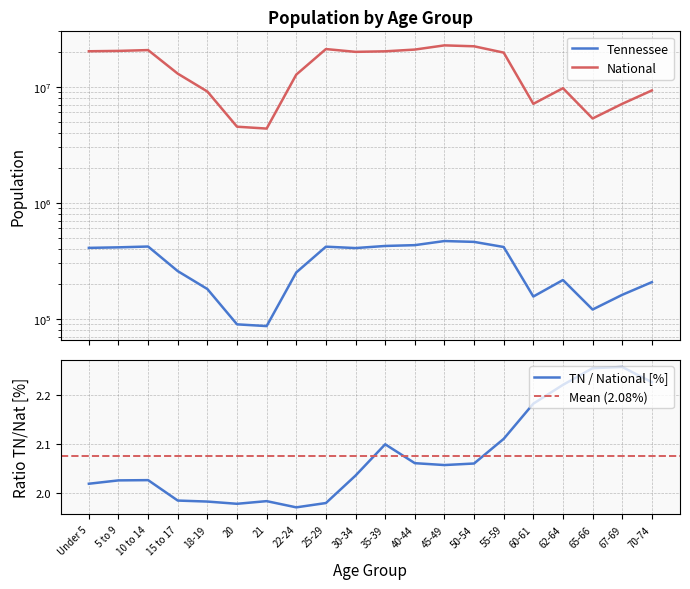

Is it true that National equals 8248070 at 65-66?

False